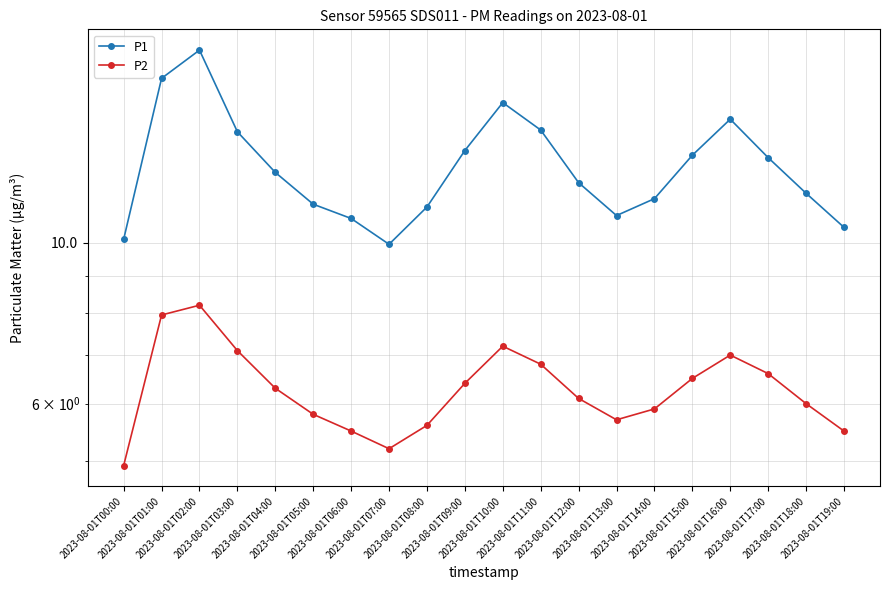

The P2 series shows 1.8 at 2023-08-01T06:00. True or false?

False